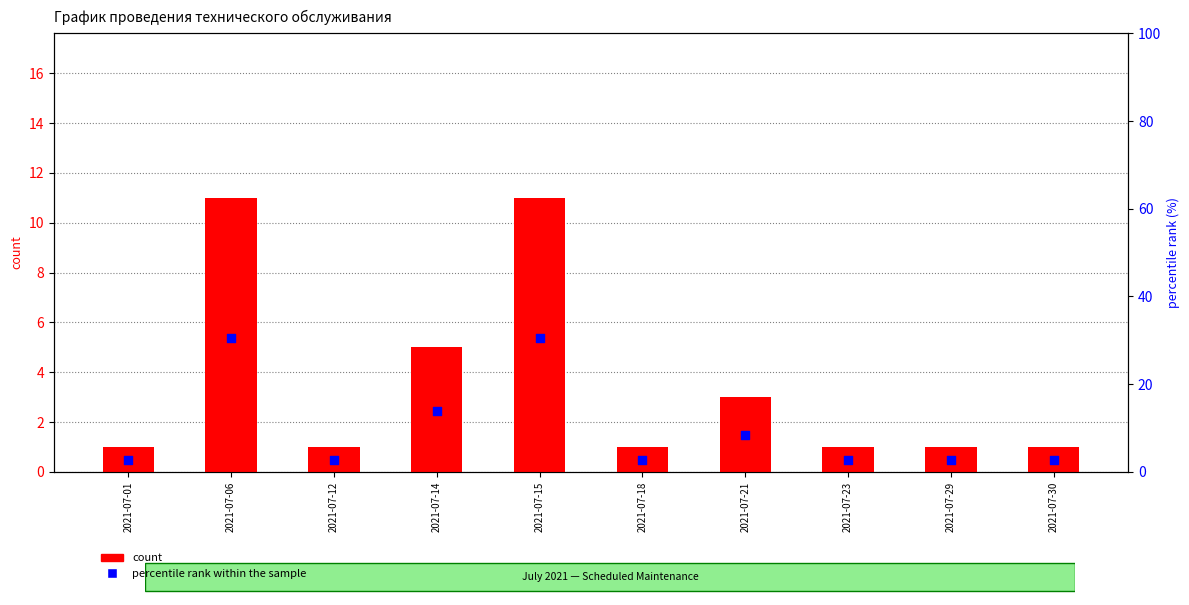

Which series reaches the minimum Y coordinate?

count